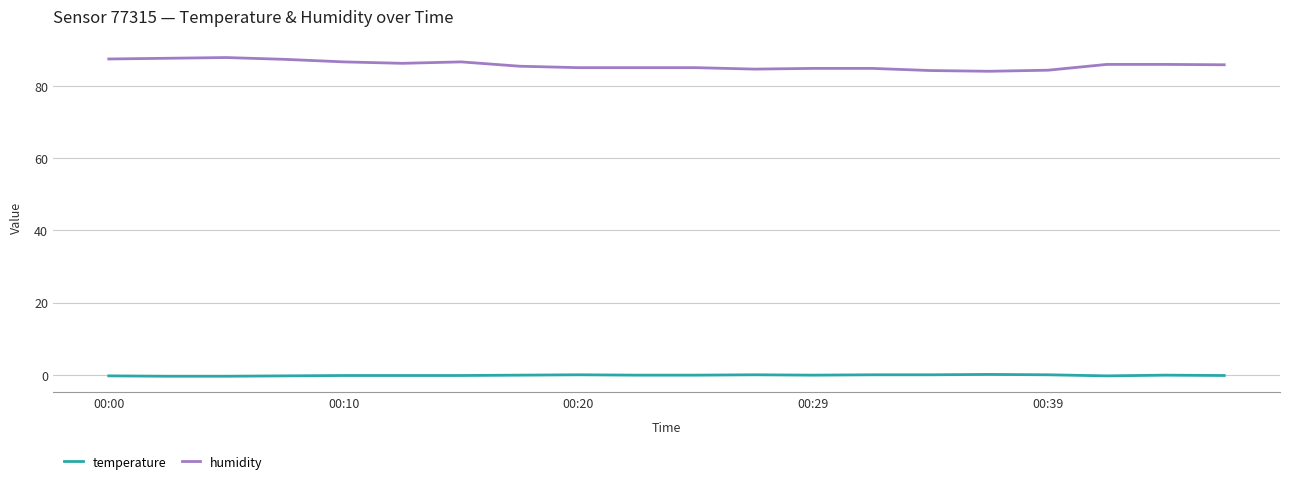

List the series in order of their overall mean, lowest first.

temperature, humidity